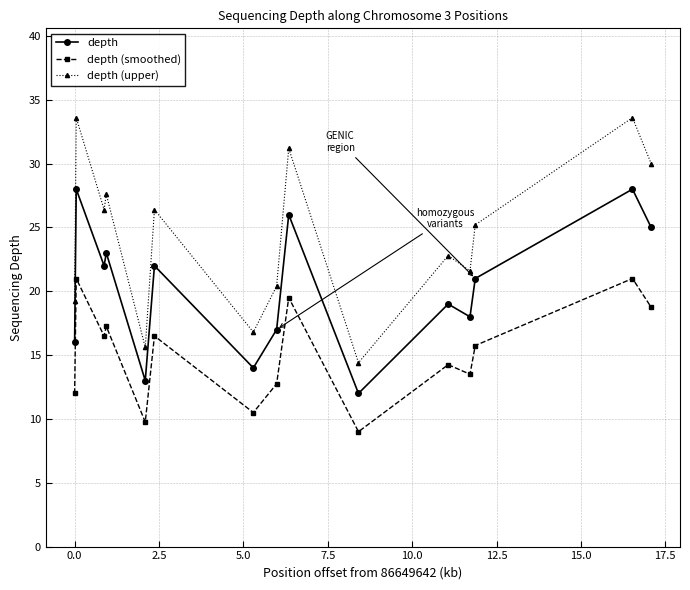

What is the difference between the maximum and minimum values in the depth (smoothed) series?

12.0